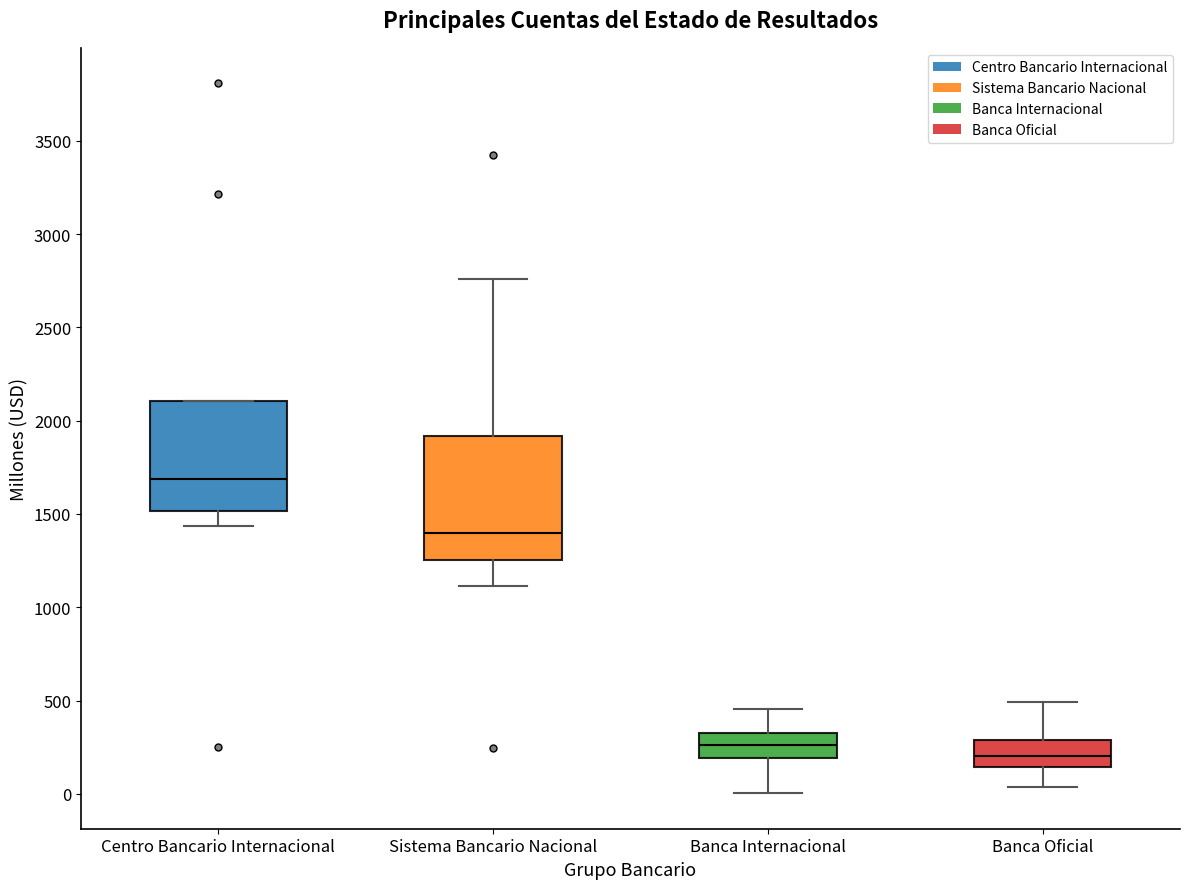

Reading left to right, read every box against the y-axis: the position of its median line, the range the box covers, and the ends of its whiskers. The values are not printed on the chart, so give them approximately, as read against the axis.

Centro Bancario Internacional: median 1700, box 1500 to 2100, whiskers 1450 to 2100
Sistema Bancario Nacional: median 1400, box 1250 to 1900, whiskers 1100 to 2750
Banca Internacional: median 250, box 200 to 350, whiskers 0 to 450
Banca Oficial: median 200, box 150 to 300, whiskers 50 to 500